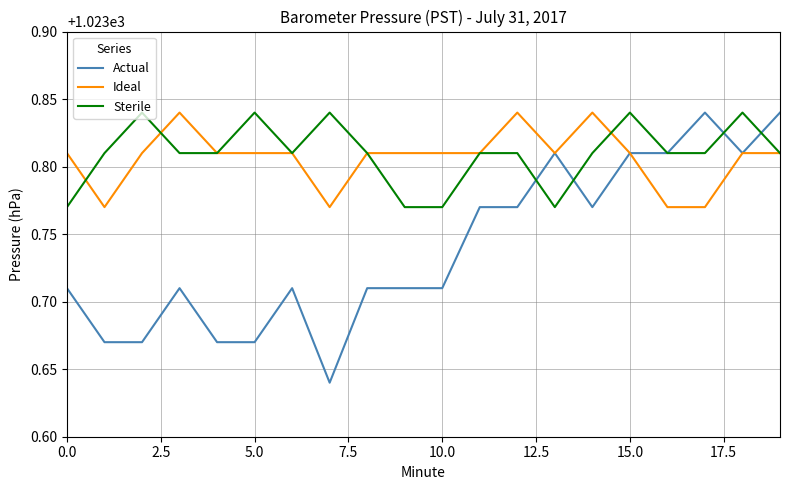

Which series has the widest spread of values?

Actual